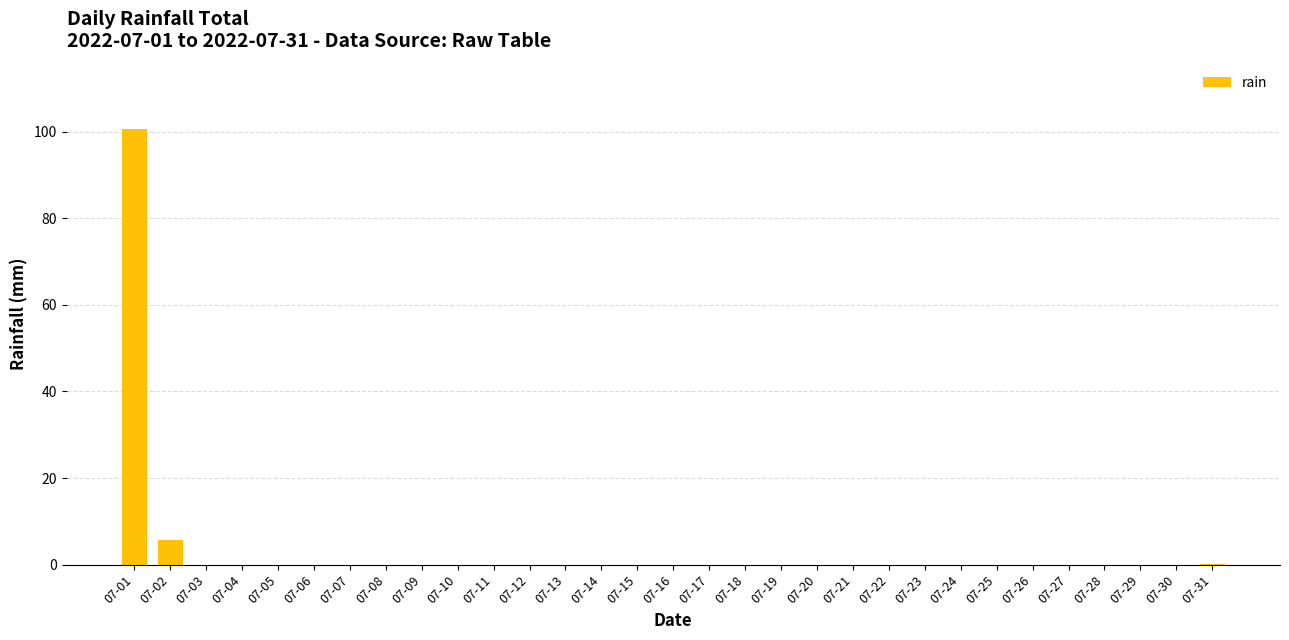

Which has a higher value, 07-01 or 07-11?

07-01